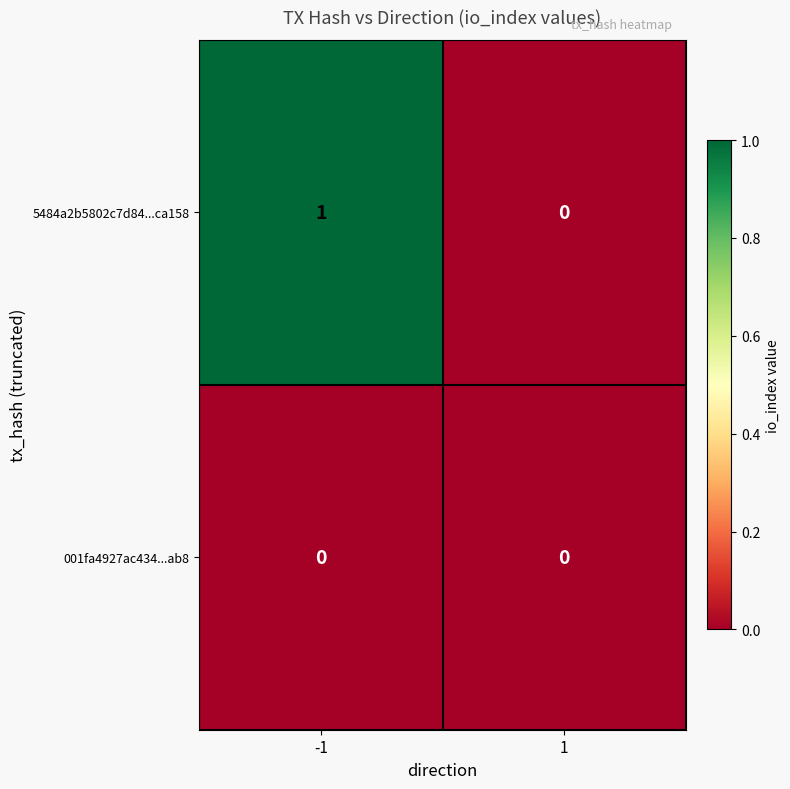

Is it true that 5484a2b5802c7d84...ca158 equals 0 at 1?

True